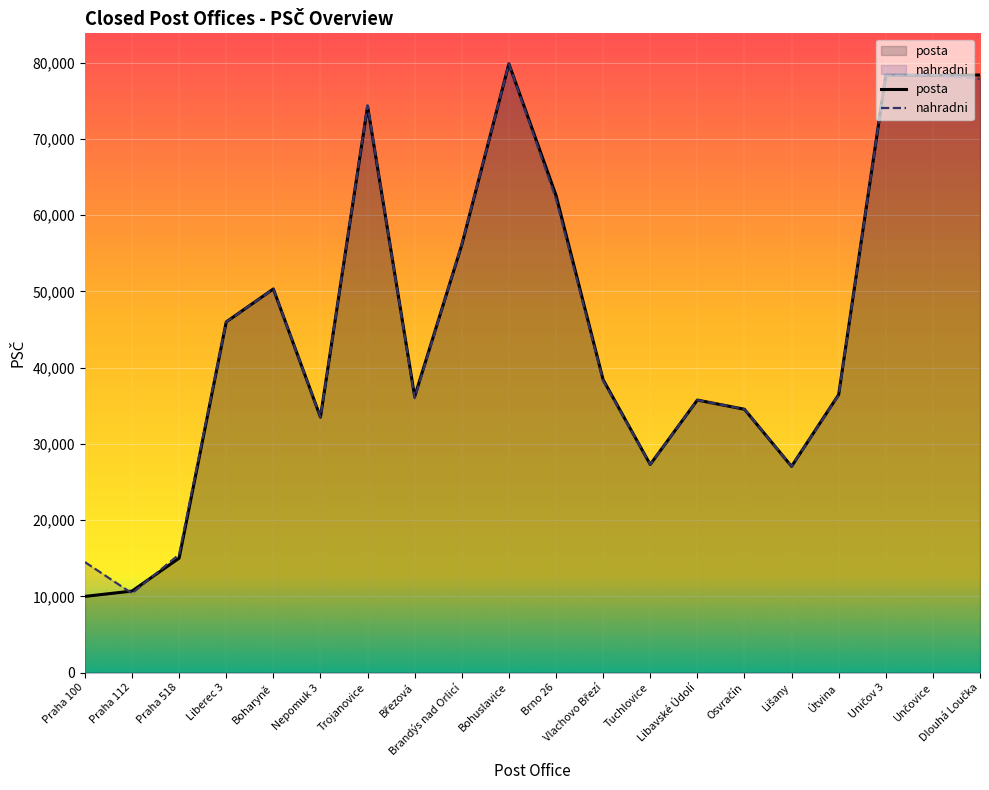

At which label does posta reach its minimum?

Praha 100